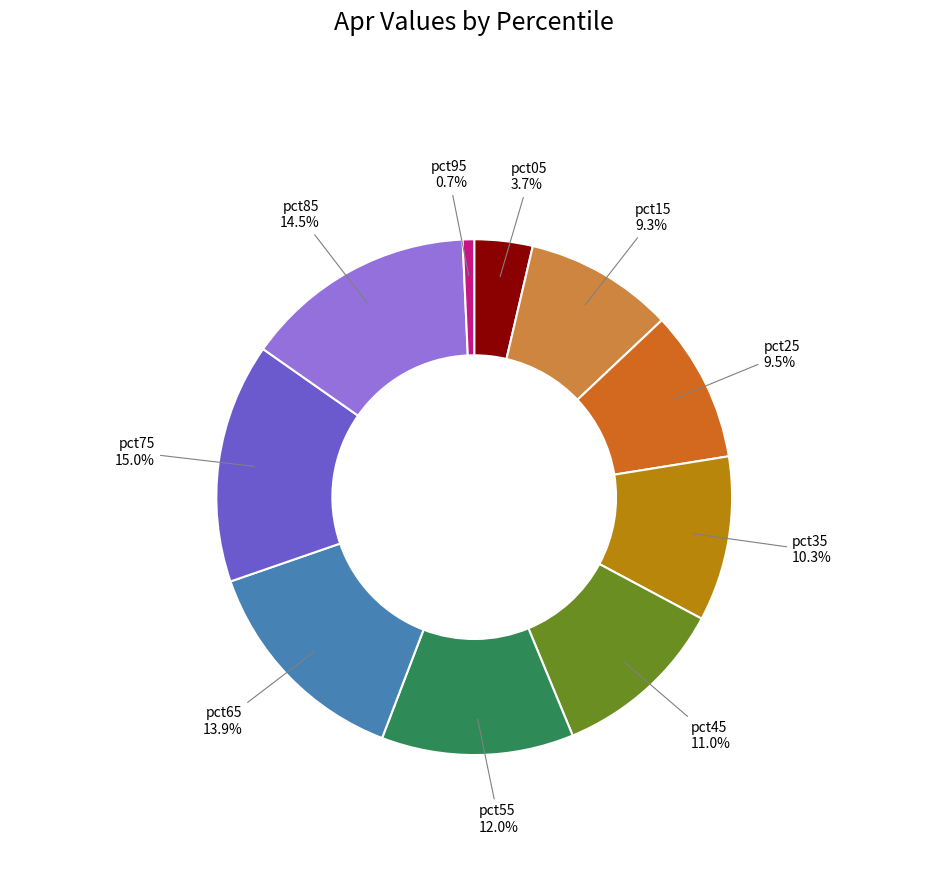

Is there any slice that represents more than half of the pie?

No